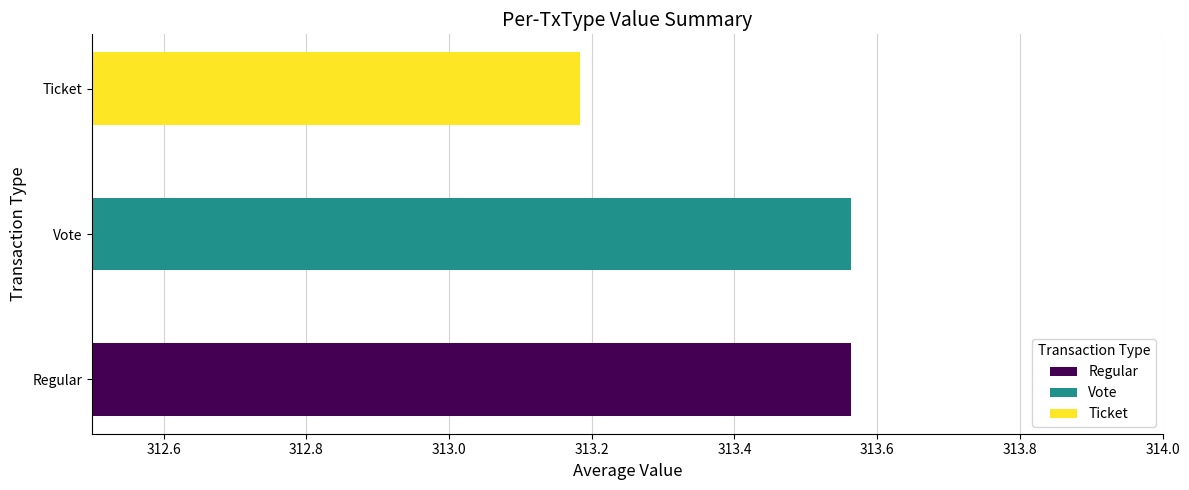

What is the difference between the values at Ticket and Vote?

0.4